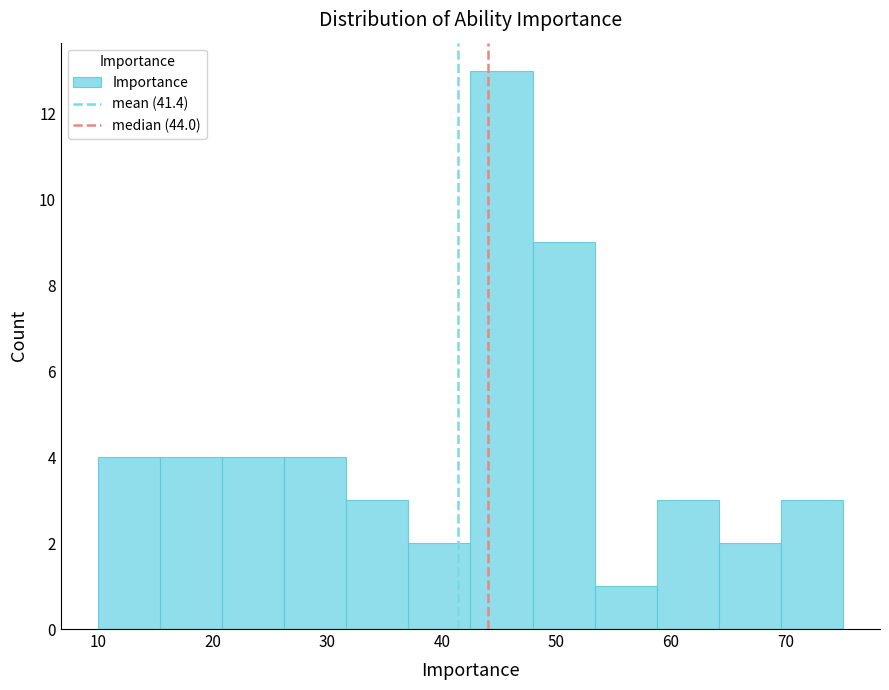

What is the height of the bar covering 37 to 43 on the x-axis? Neither the bar edges nor the heights are printed on the chart, so give them approximately, as read against the axes.

2